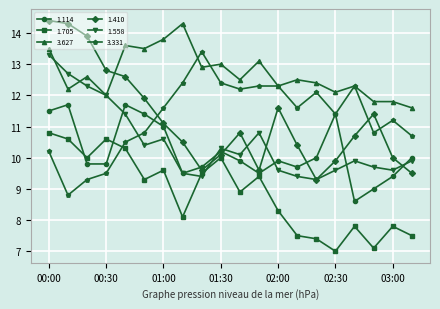

Which series has the widest spread of values?

1.410